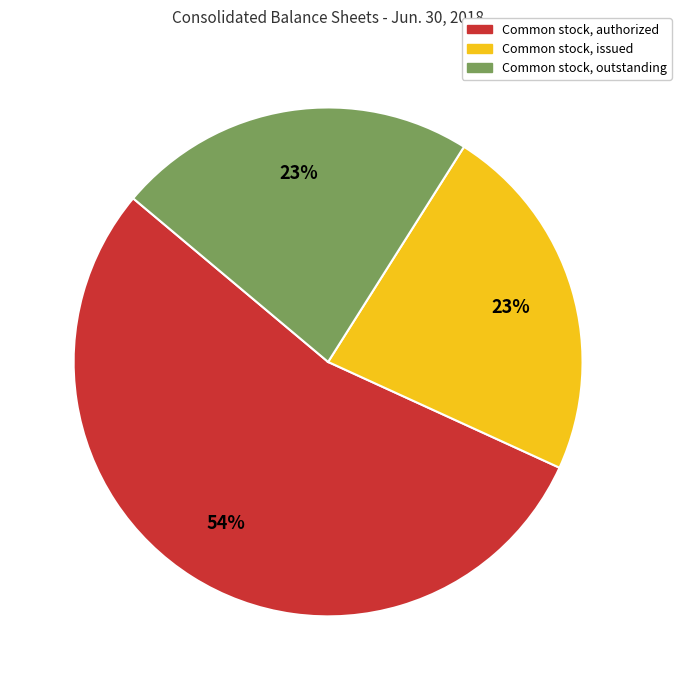

Is there any slice that represents more than half of the pie?

Yes